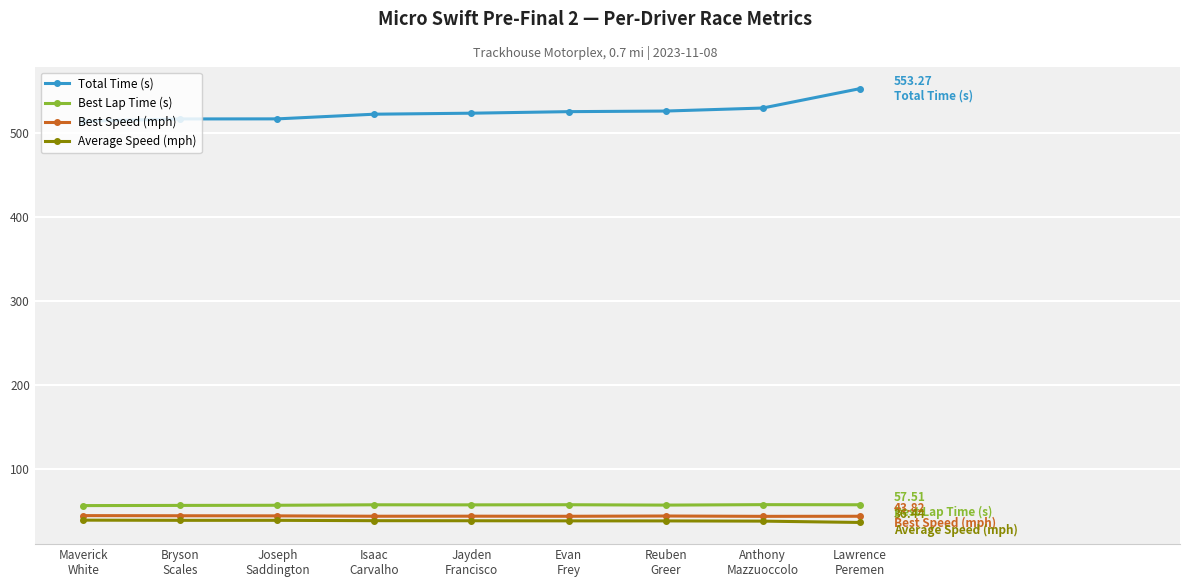

What is the label of the 9th point from the left?

Lawrence
Peremen